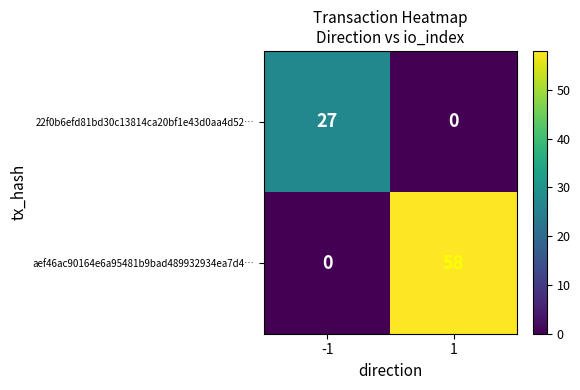

What is the approximate value of aef46ac90164e6a95481b9bad489932934ea7d4… at 1?

58